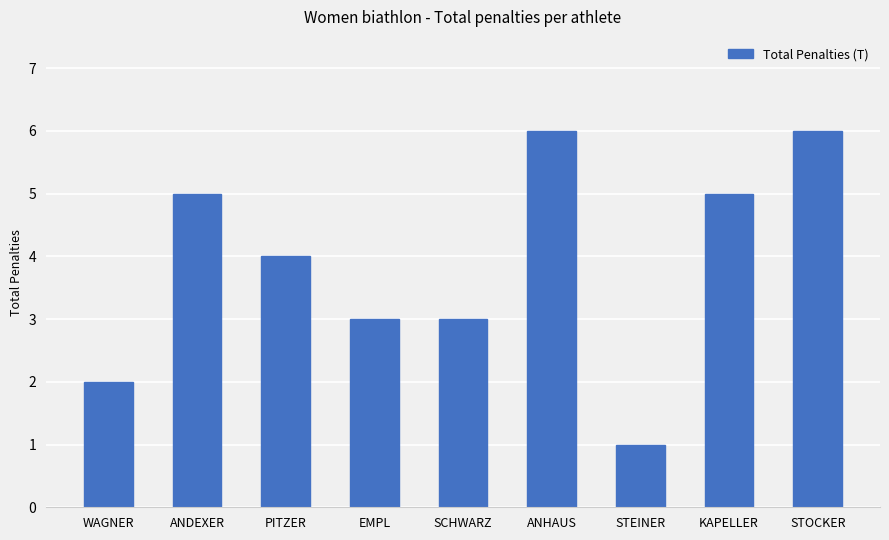

Reading left to right, transcribe all the data shown in this chart.

WAGNER=2	ANDEXER=5	PITZER=4	EMPL=3	SCHWARZ=3	ANHAUS=6	STEINER=1	KAPELLER=5	STOCKER=6